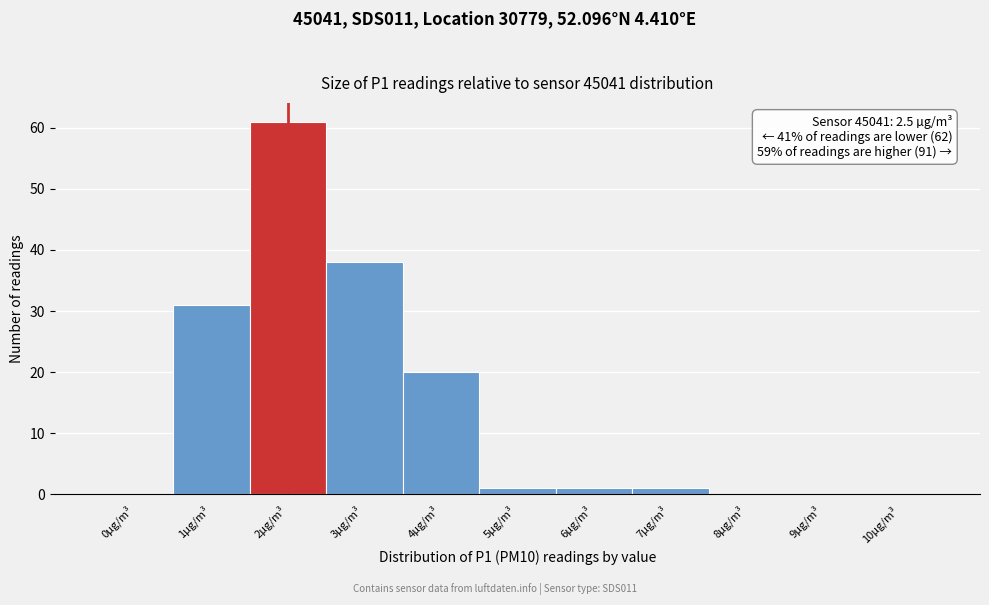

Reading left to right, what are all the values shown in this chart?

0µg/m³=0	1µg/m³=31	2µg/m³=61	3µg/m³=38	4µg/m³=20	5µg/m³=1	6µg/m³=1	7µg/m³=1	8µg/m³=0	9µg/m³=0	10µg/m³=0